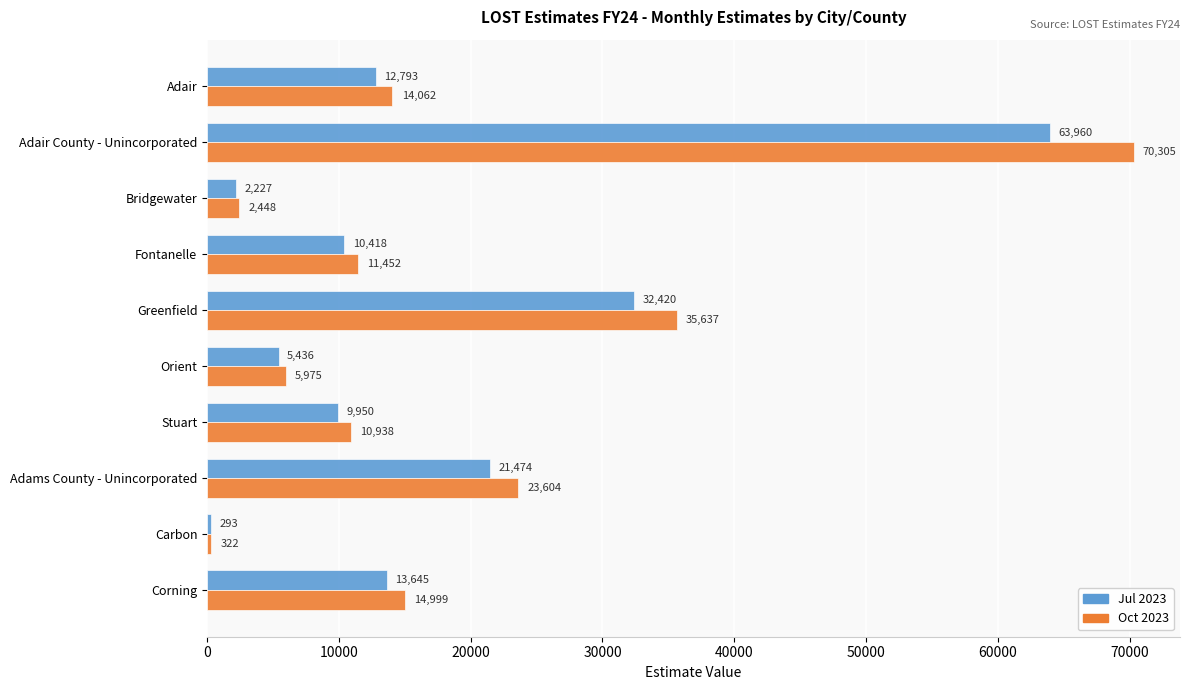

List the series in order of their overall mean, highest first.

Oct 2023, Jul 2023